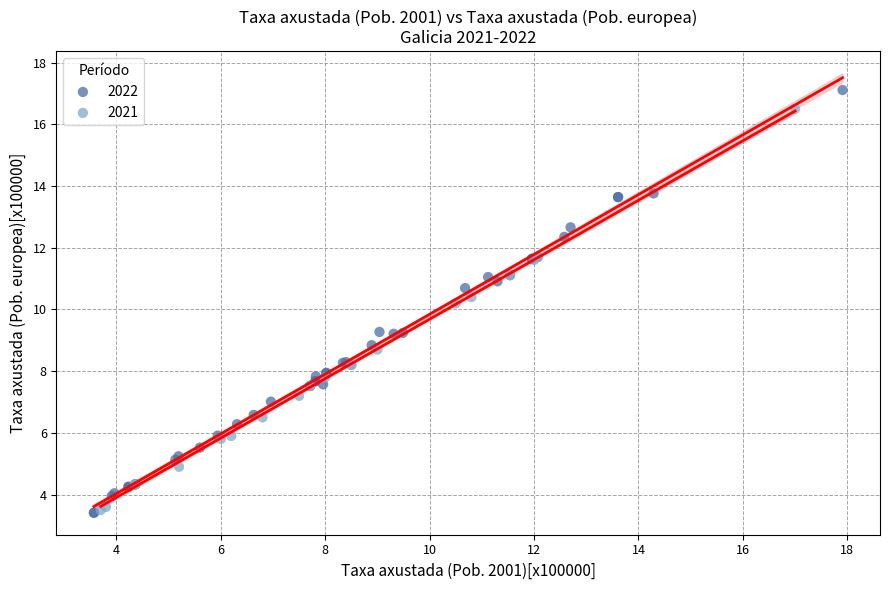

Which series has the widest spread of Y values?

2022